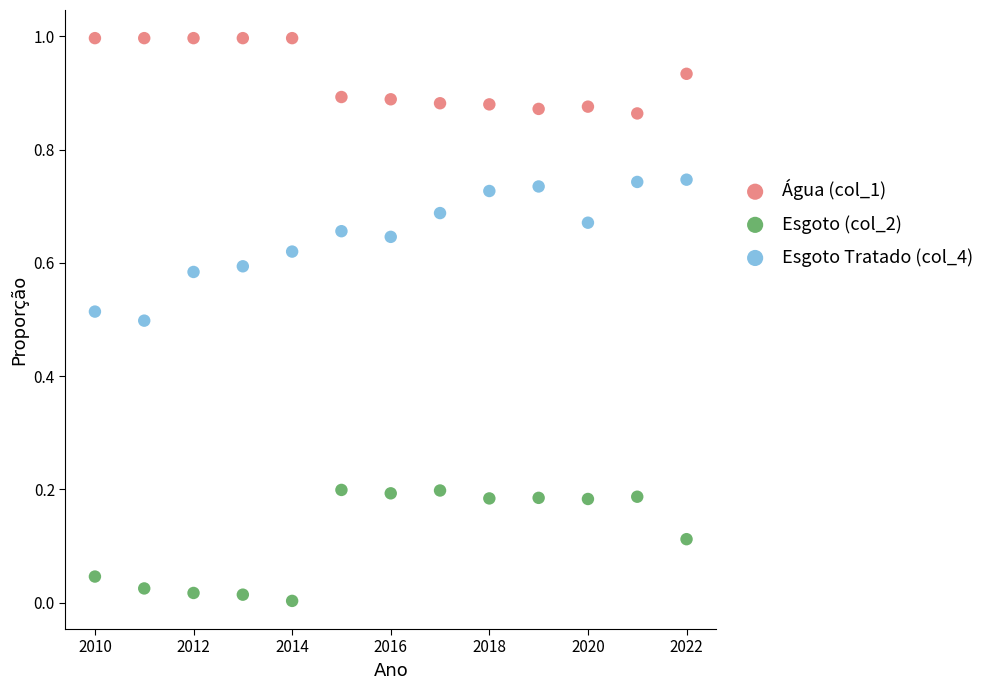

What is the X range (max minus min) for the scatter plot?

12.0